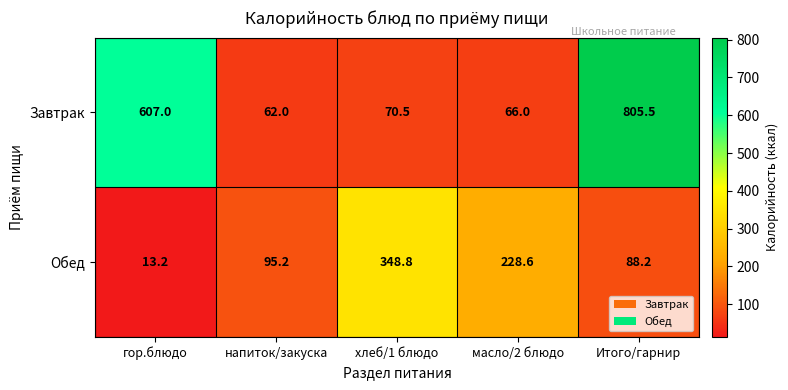

What is the total value across all series at хлеб/1 блюдо?

419.3